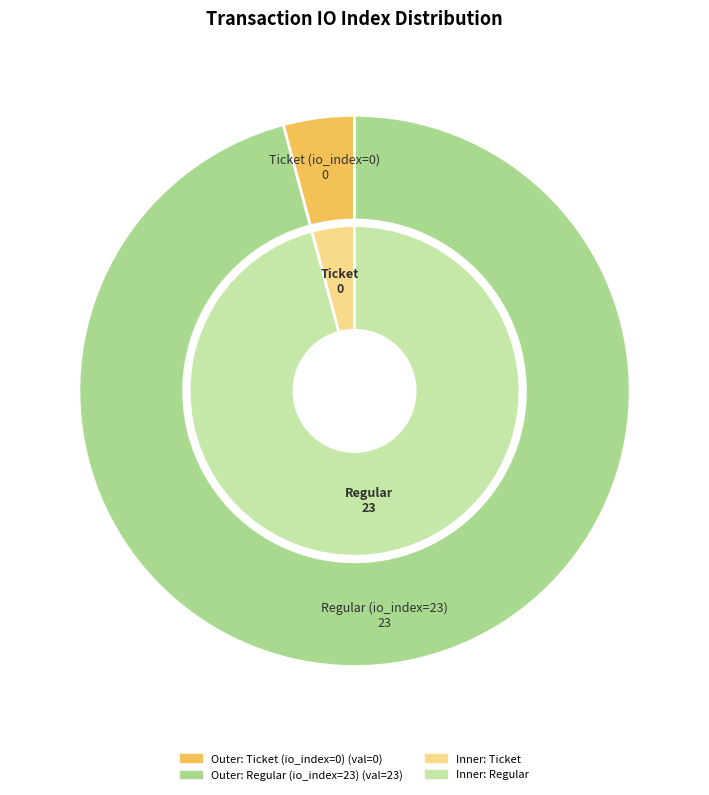

How many slices are in this pie chart?

2